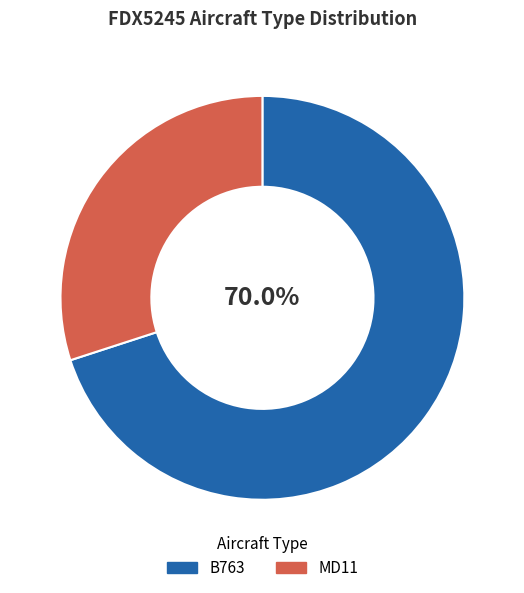

Which category has the biggest portion of the pie?

B763